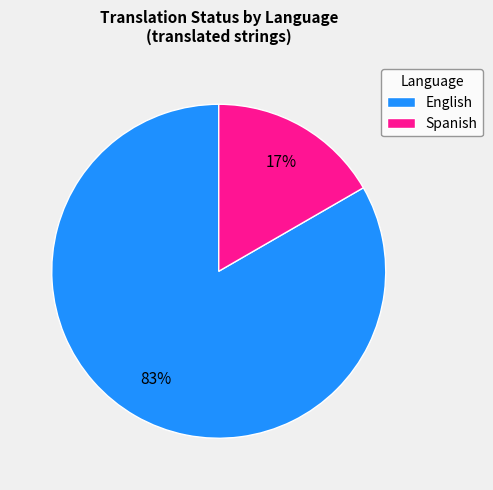

Which has a higher value, Spanish or English?

English